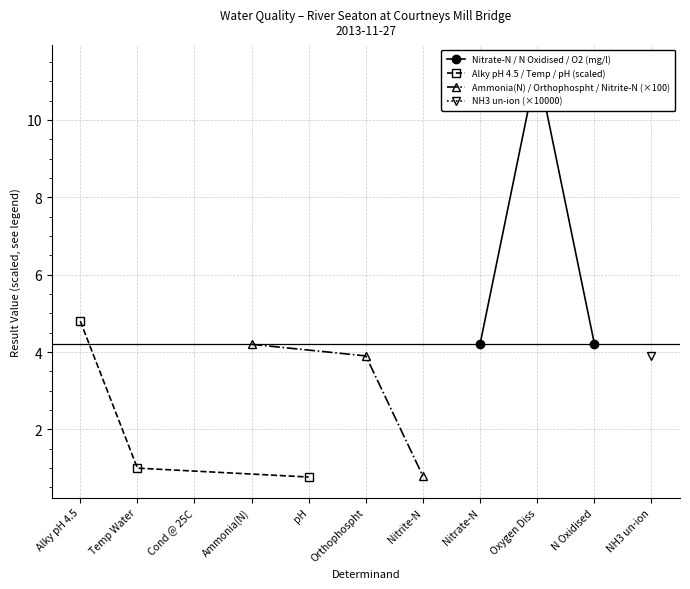

How many lines are shown in the chart?

3